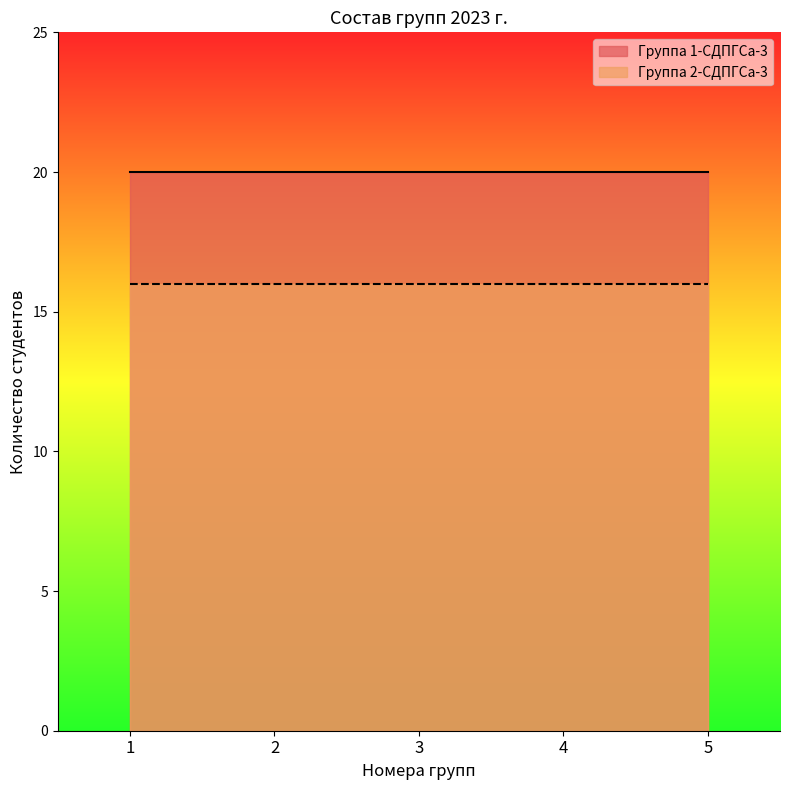

Does the chart have visible grid lines?

No